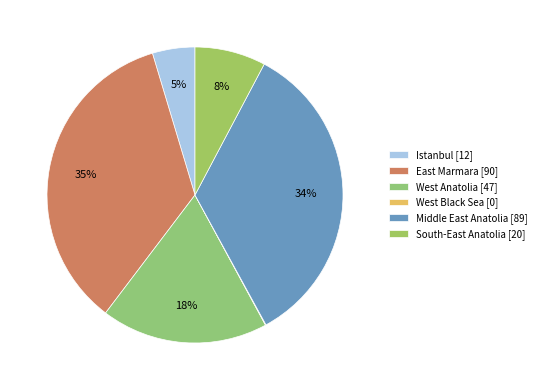

Which has a higher value, East Marmara or West Black Sea?

East Marmara